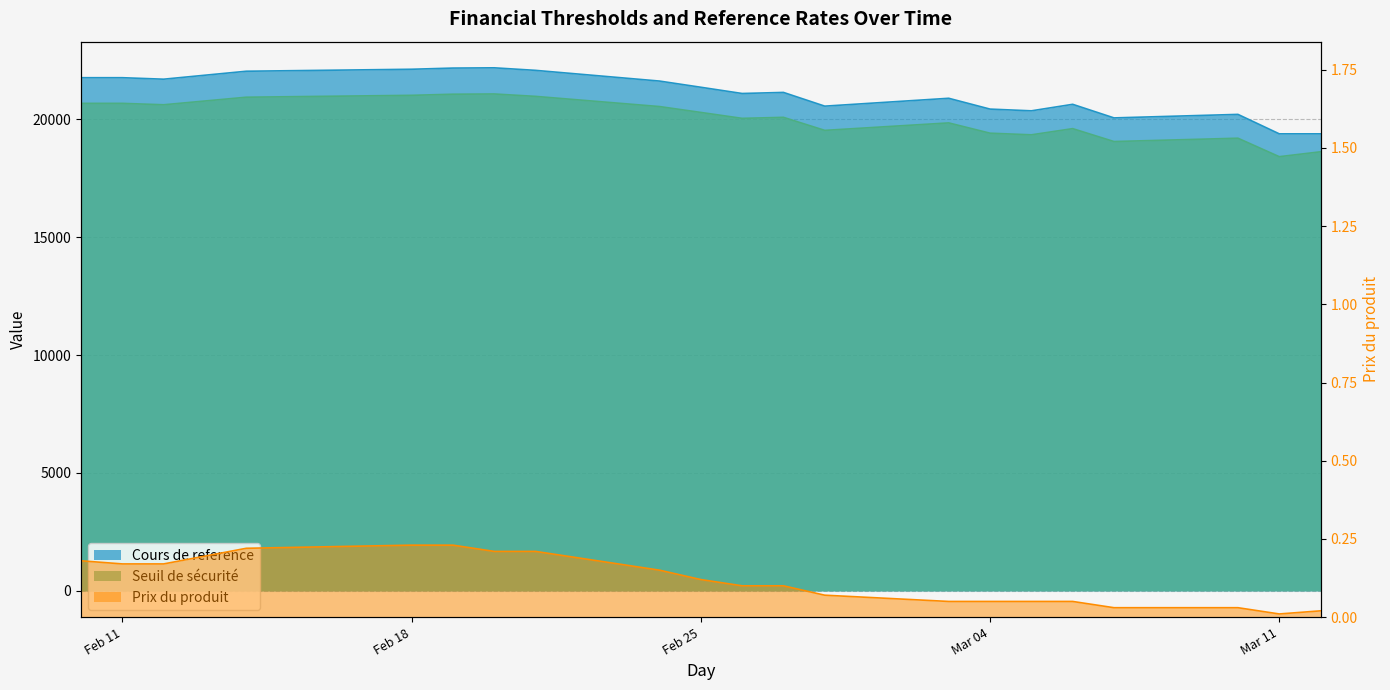

True or false: Prix du produit has a value of 0.1 at 2025-02-21.

False